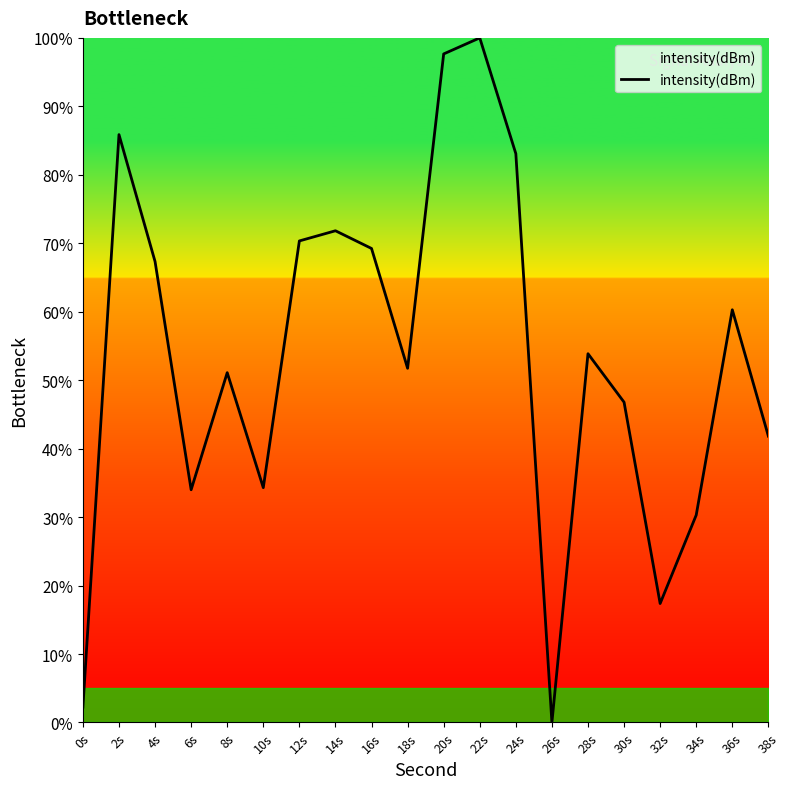

True or false: the data has more than 2 interior local peaks.

True